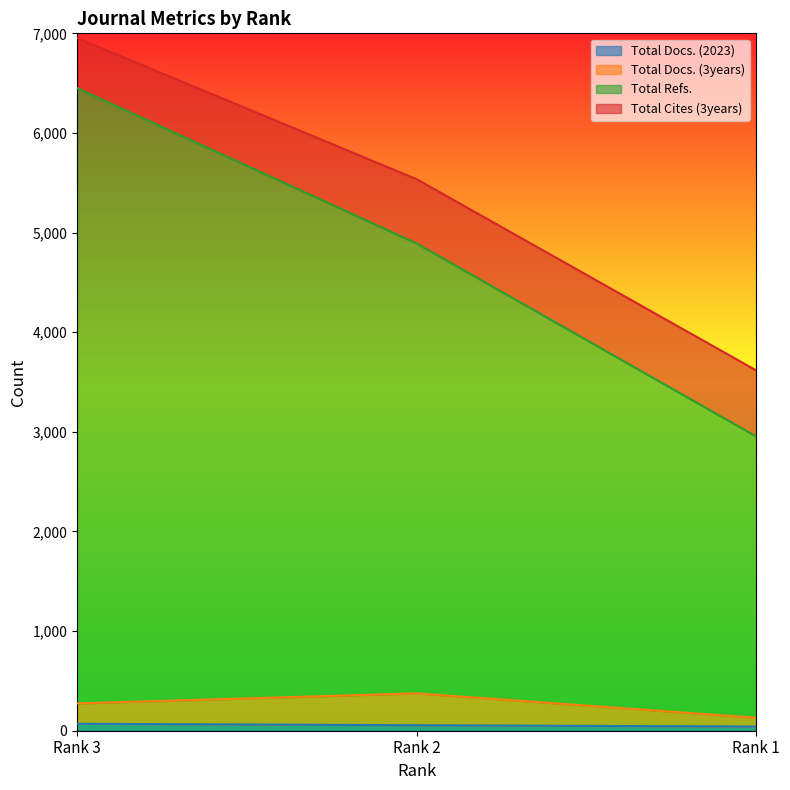

What are all the series names shown in the legend?

Total Docs. (2023), Total Docs. (3years), Total Refs., Total Cites (3years)